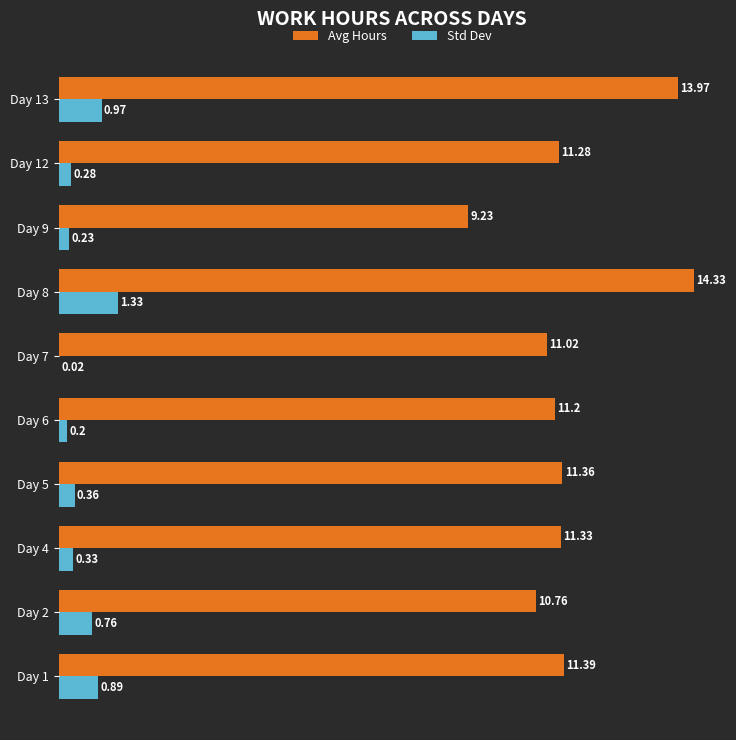

At which category is the sum across all series the highest?

Day 8